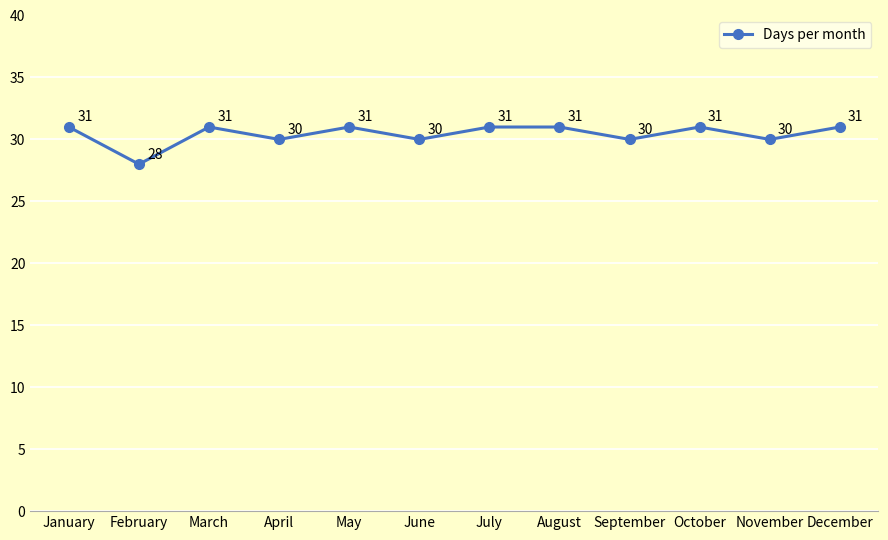

How many lines are shown in the chart?

1